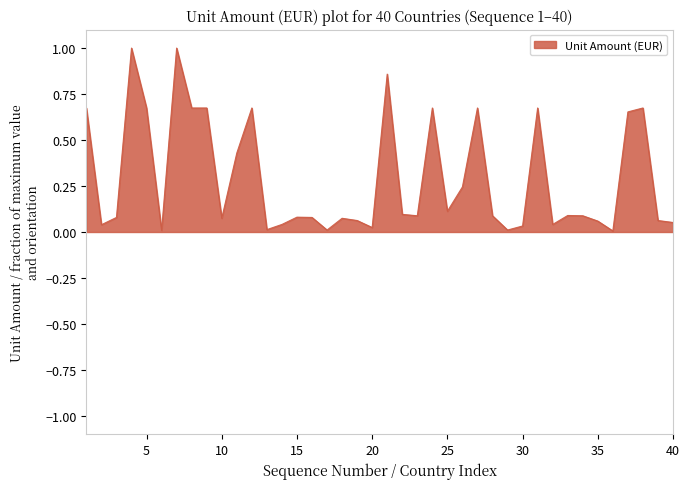

What is the difference between the maximum and minimum values?

1.0